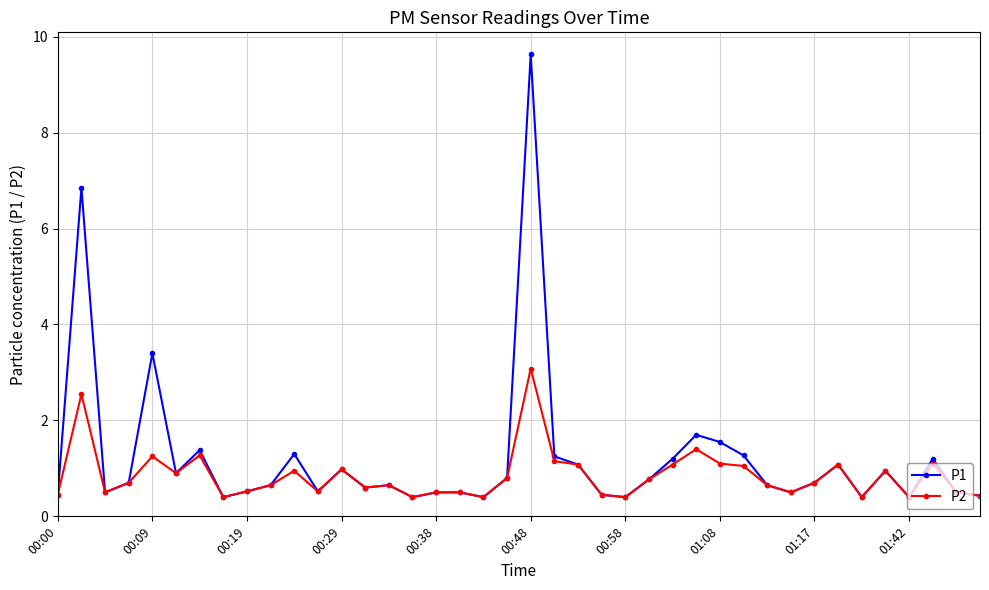

What are all the series names shown in the legend?

P1, P2